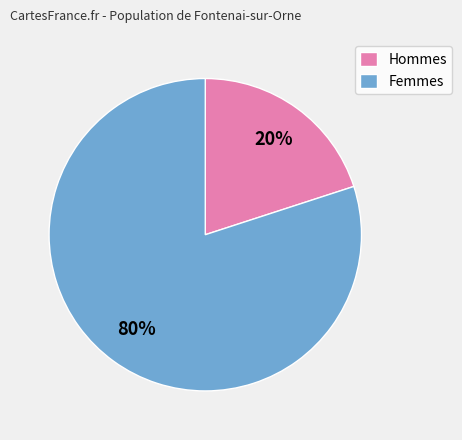

What is the smallest slice in the pie chart?

Hommes